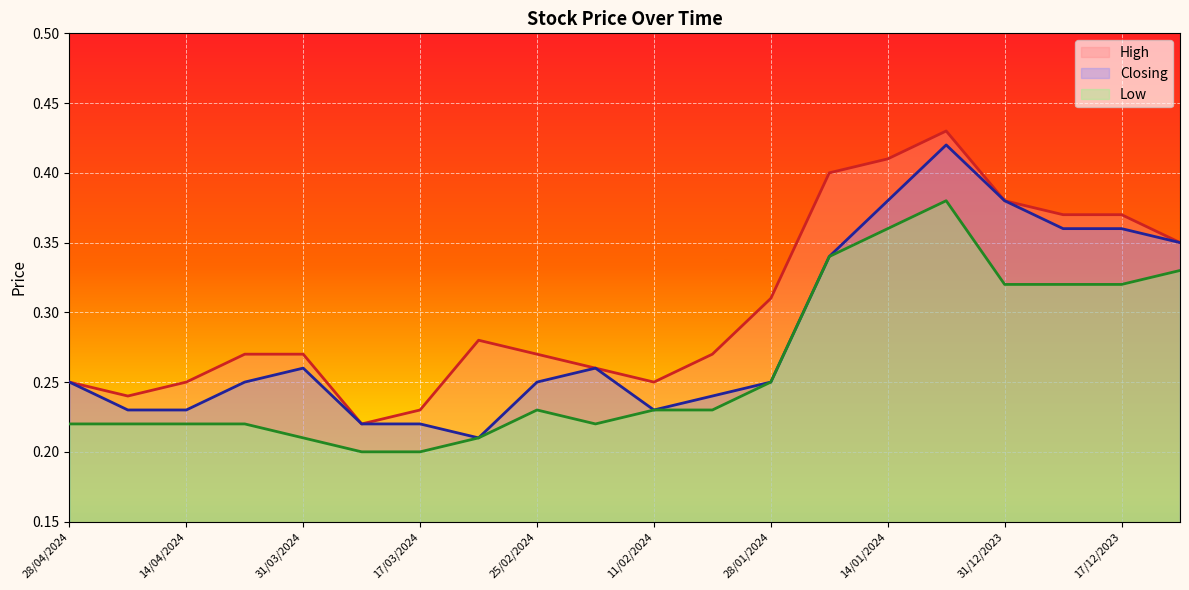

True or false: Low line and High line cross at least once.

False